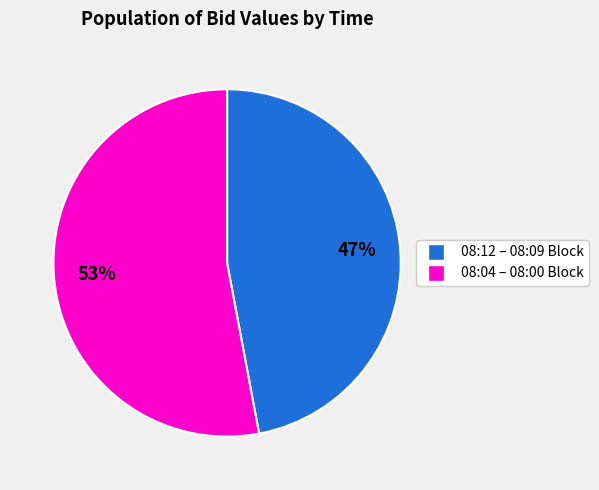

Which has a higher value, 08:12 – 08:09 Block or 08:04 – 08:00 Block?

08:04 – 08:00 Block